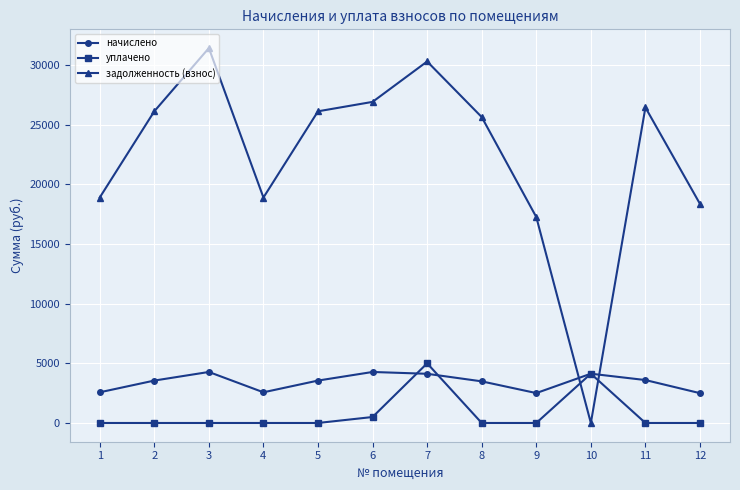

Where is the first local minimum for задолженность (взнос)?

4